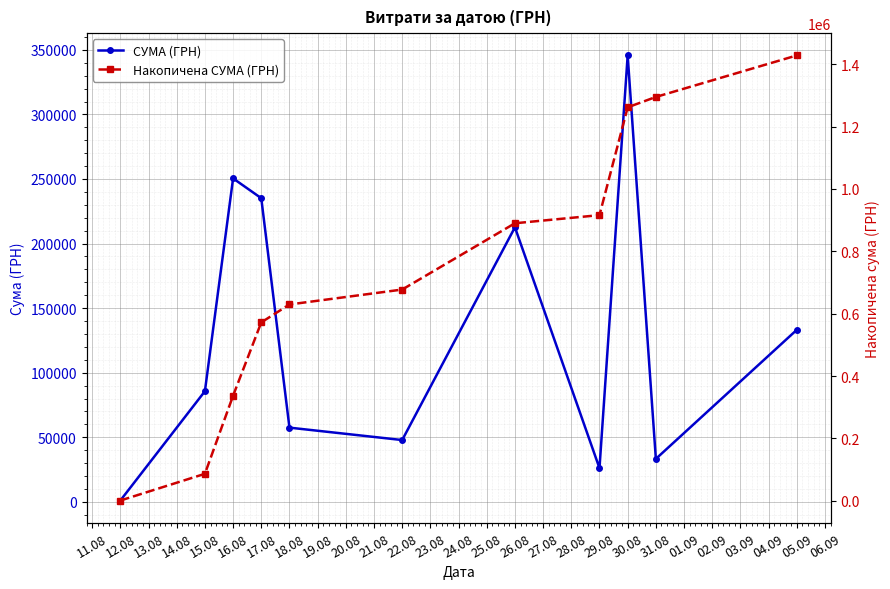

What is the greatest value displayed?

1428252.1